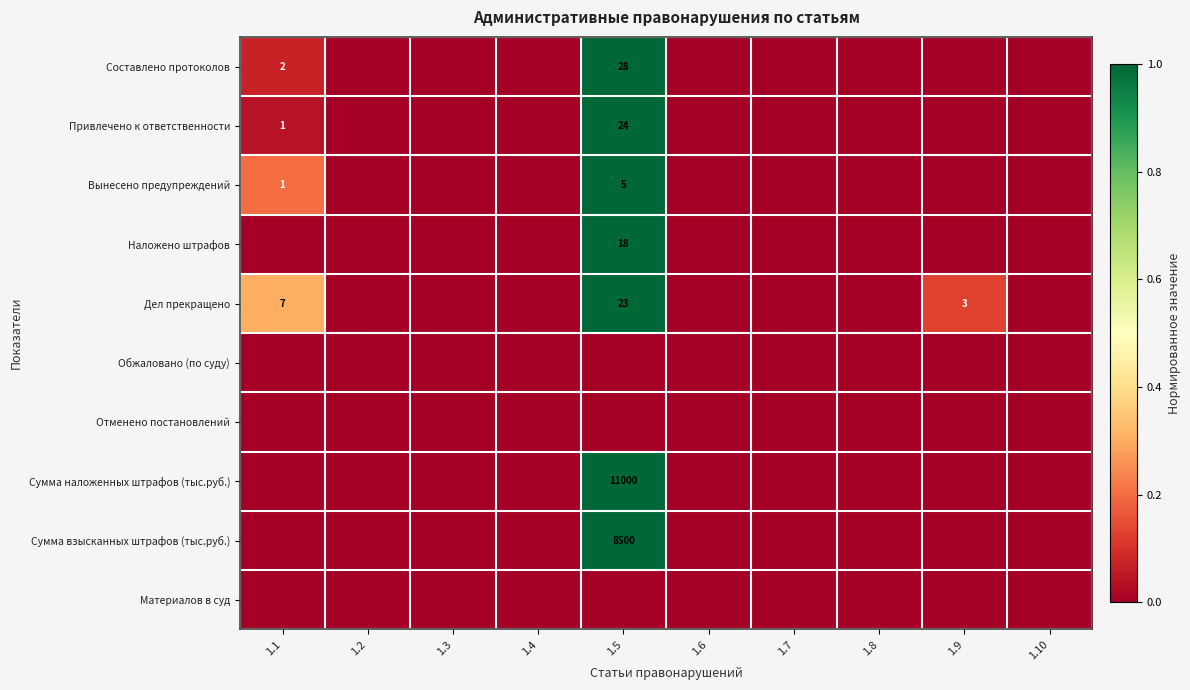

Which has a higher value, 1.2 or 1.3?

1.2